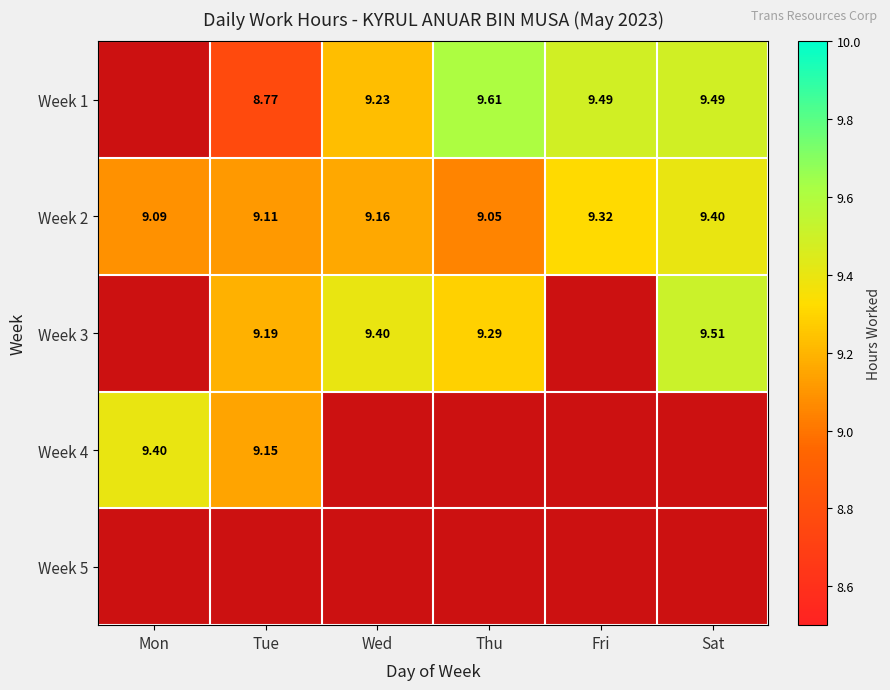

At which label is Week 2 closest to 9?

Thu